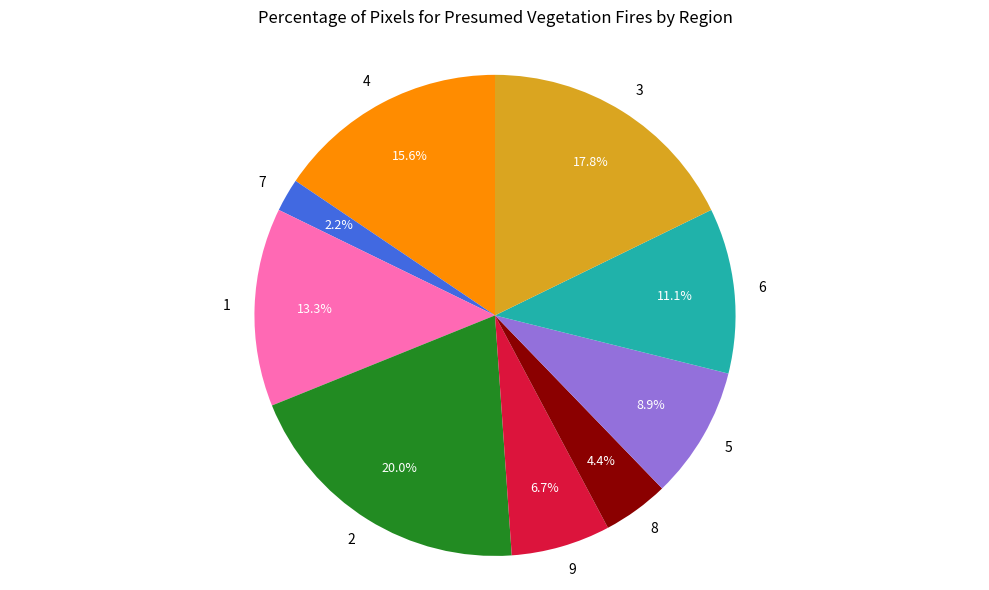

Is it true that 5 is 9% of the pie?

True